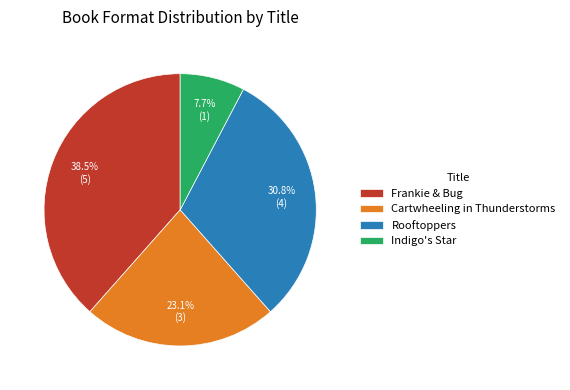

Does any single category account for the majority?

No